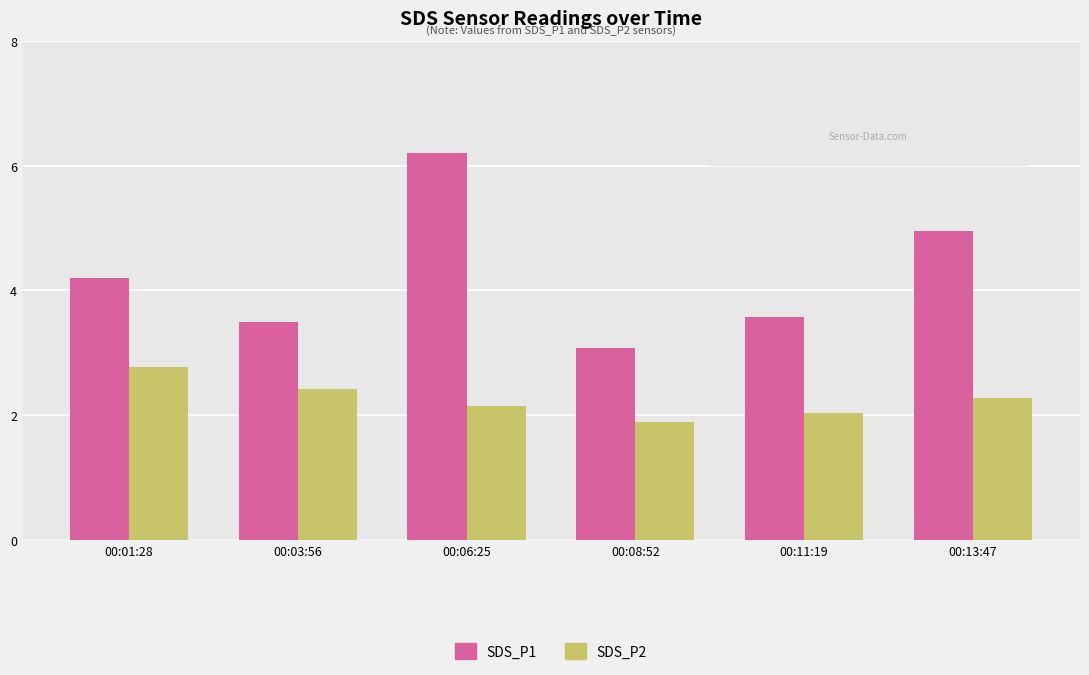

At which label is SDS_P1 closest to 4?

00:01:28